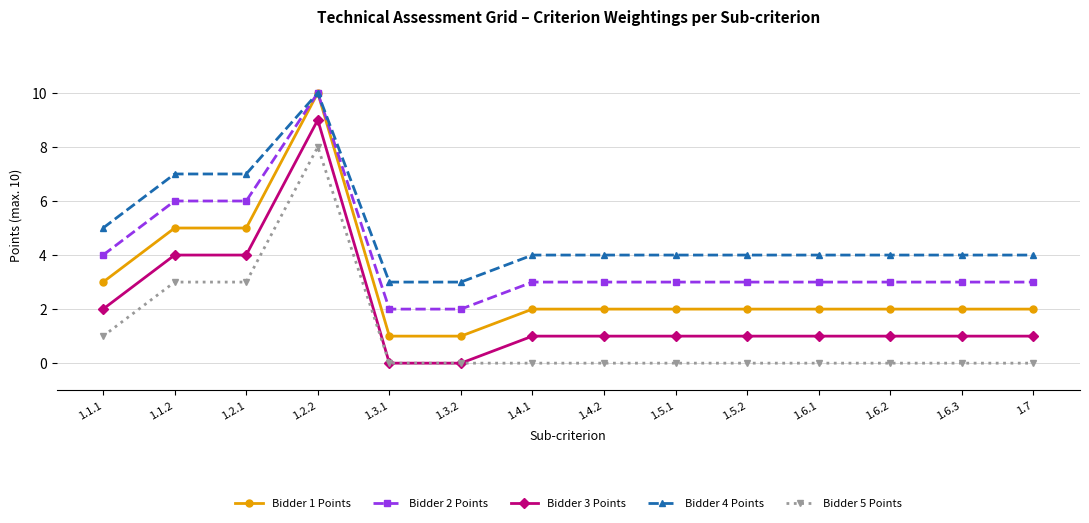

The Bidder 1 Points series shows 9 at 1.2.1. True or false?

False